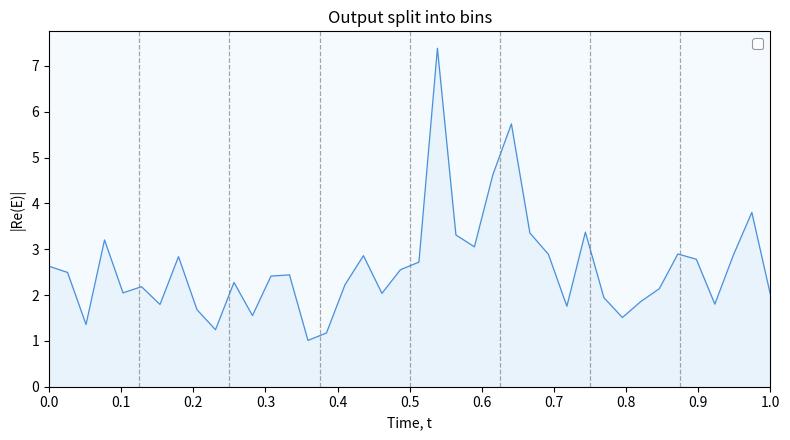

What is the difference between the maximum and minimum values?

6.4